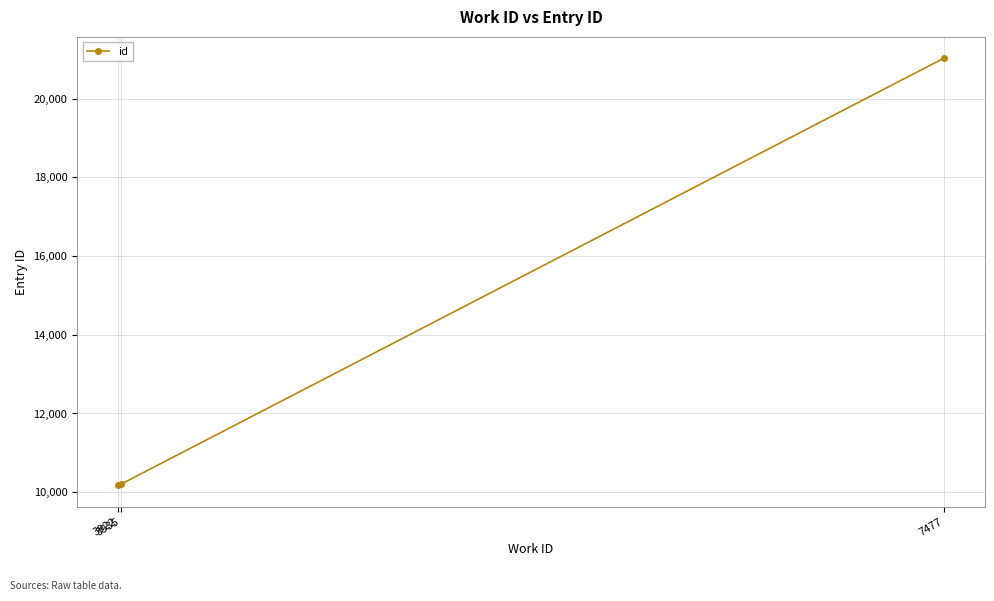

What is the minimum value shown in the chart?

10176